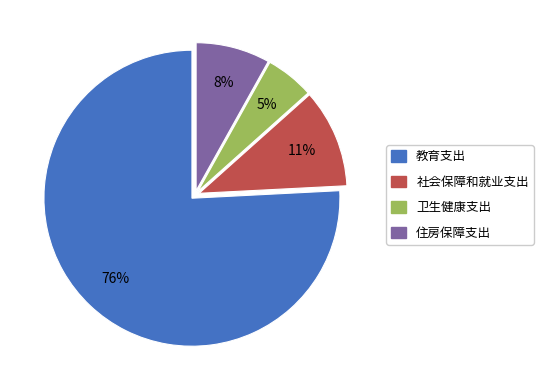

Which slice is the largest?

教育支出